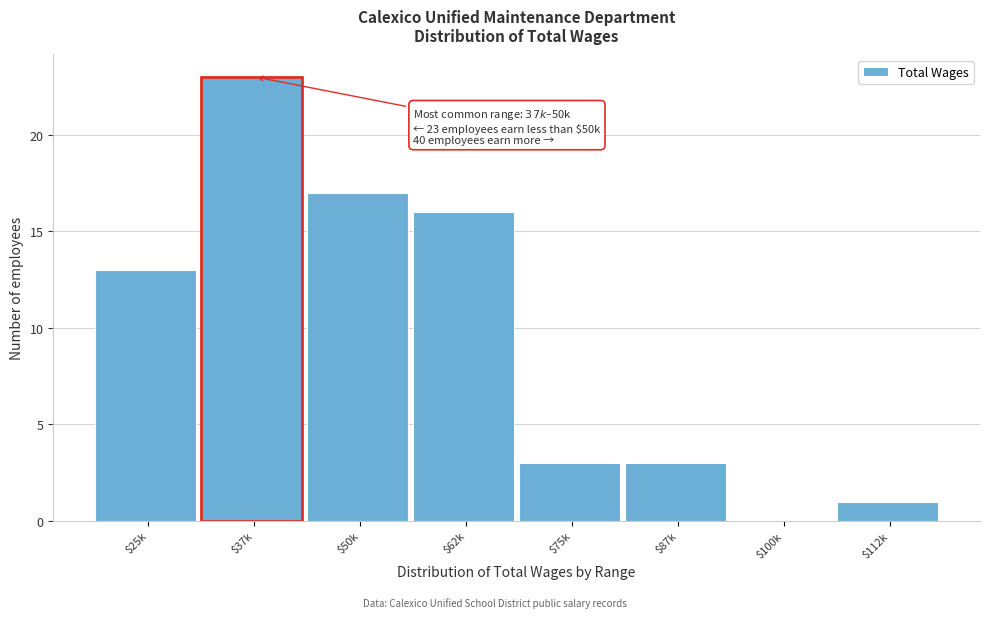

The value at $100k is 0. True or false?

True